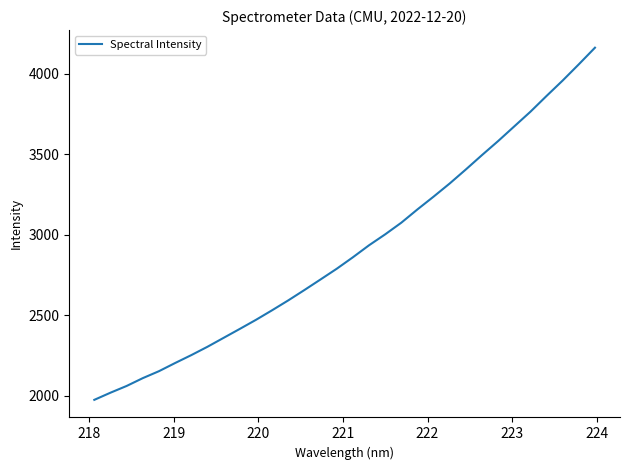

What is the minimum value shown in the chart?

1975.0